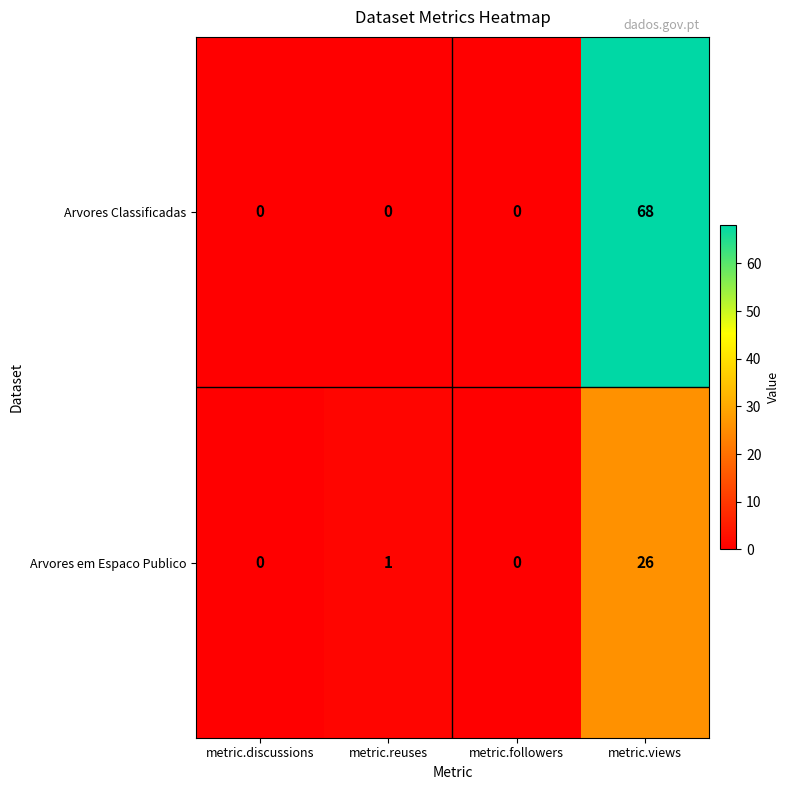

Between metric.reuses and metric.followers, which series saw the biggest shift?

Arvores em Espaco Publico